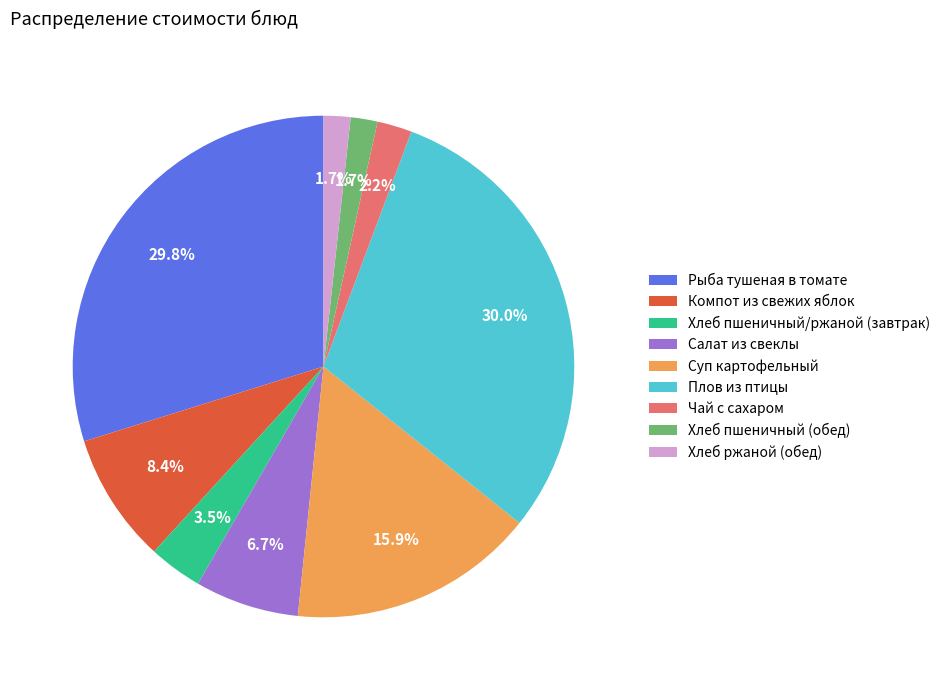

Is there any slice that represents more than half of the pie?

No